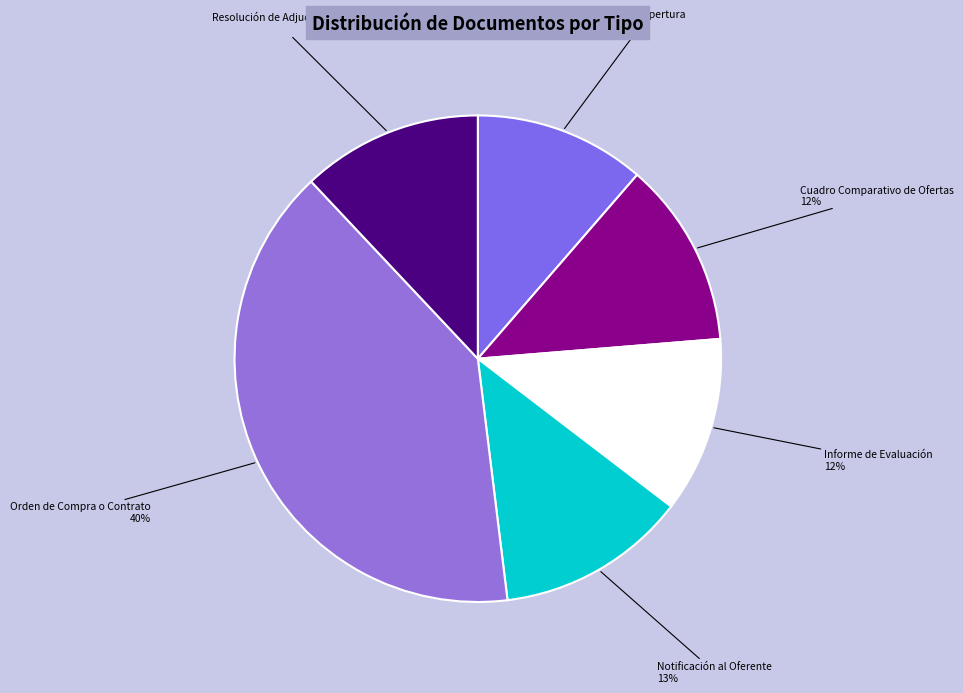

How many segments does this pie chart have?

6